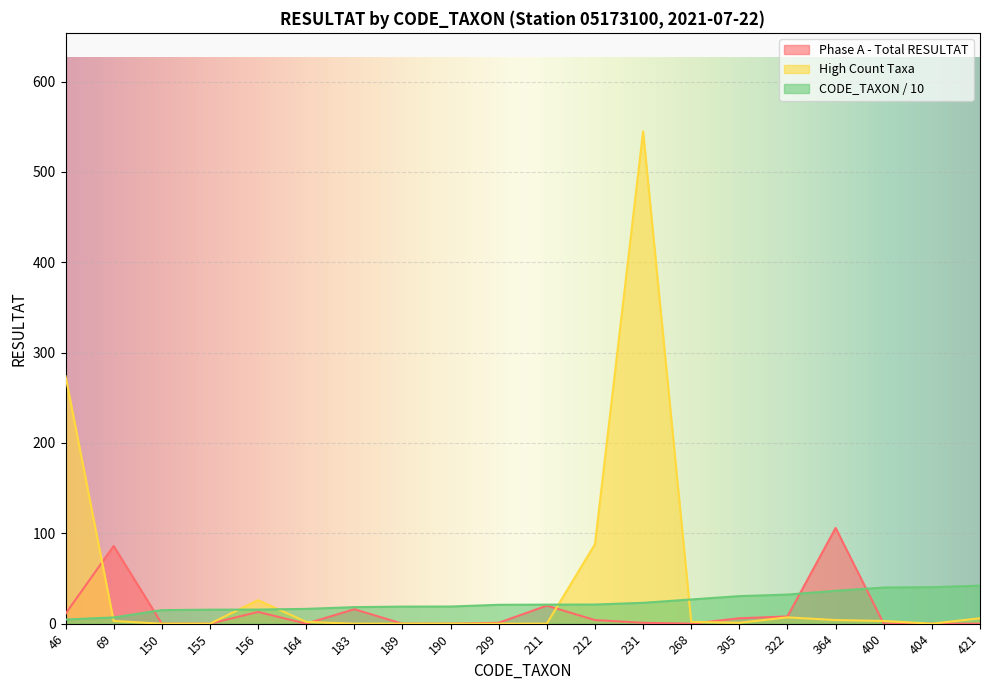

Which category has the lowest value across all series?

150